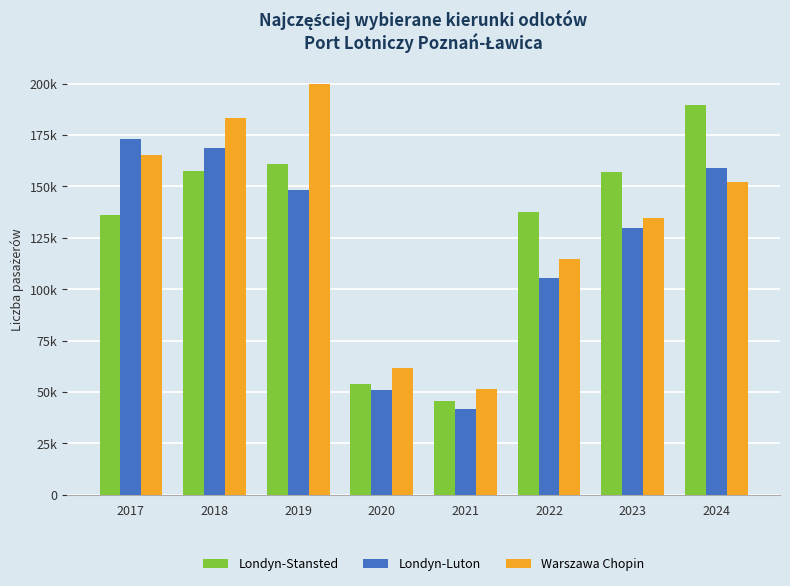

Reading right to left, list all the values displayed in this chart.

Londyn-Stansted: 189594	157012	137315	45713	53811	160794	157487	136060
Londyn-Luton: 158856	129634	105431	41619	51132	148284	168430	172889
Warszawa Chopin: 152367	134714	114650	51615	61553	200014	183424	165309